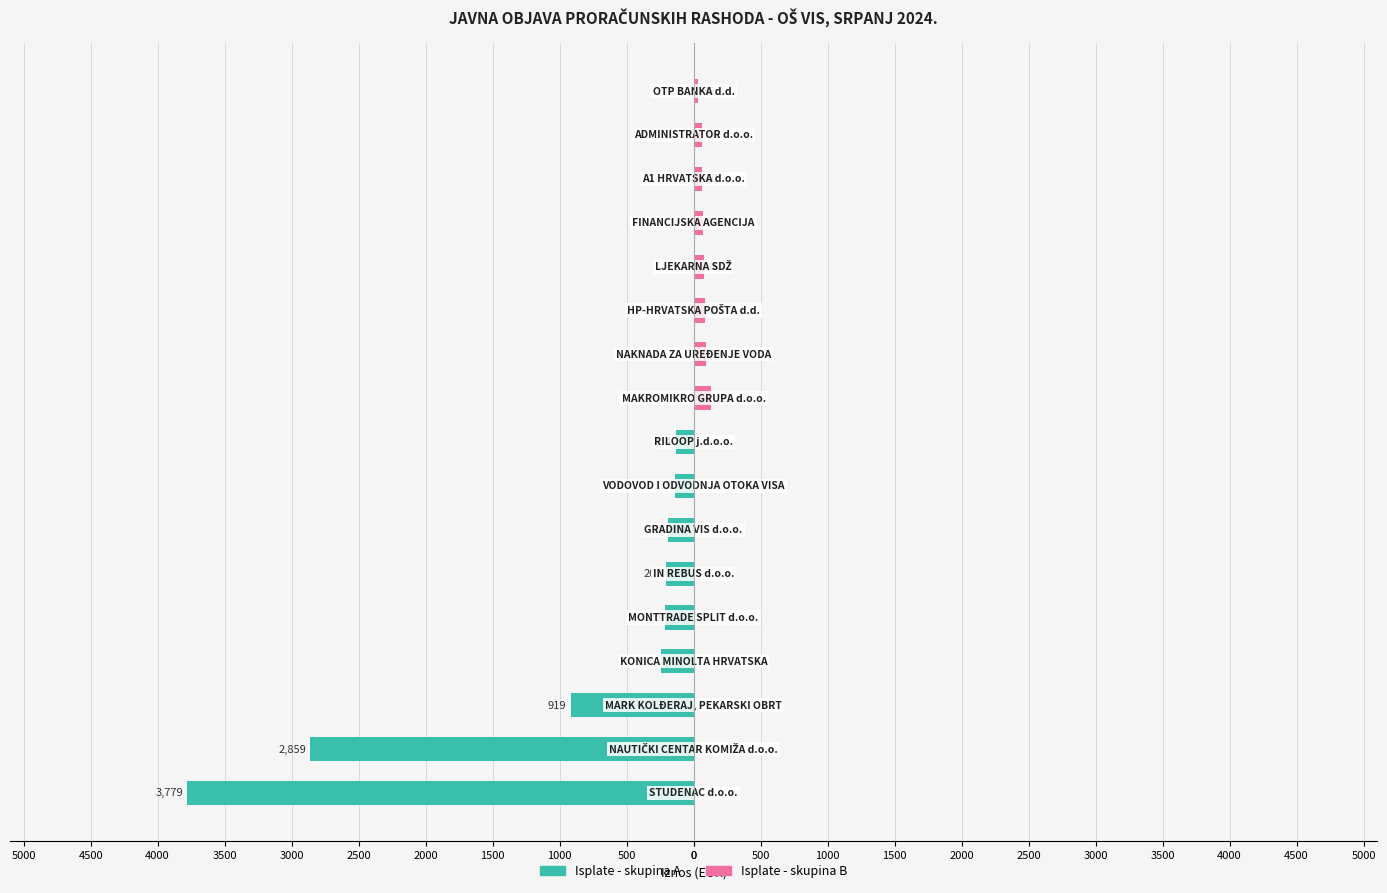

True or false: Isplate - skupina B has a value of 0.0 at 4000.

True